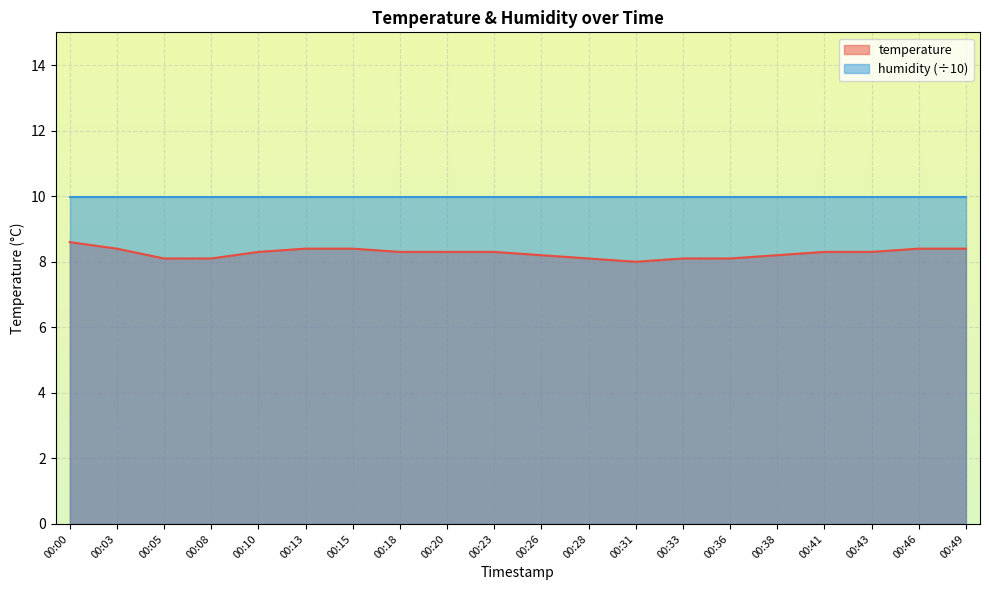

True or false: the data shows 8.3 at 00:20.

True